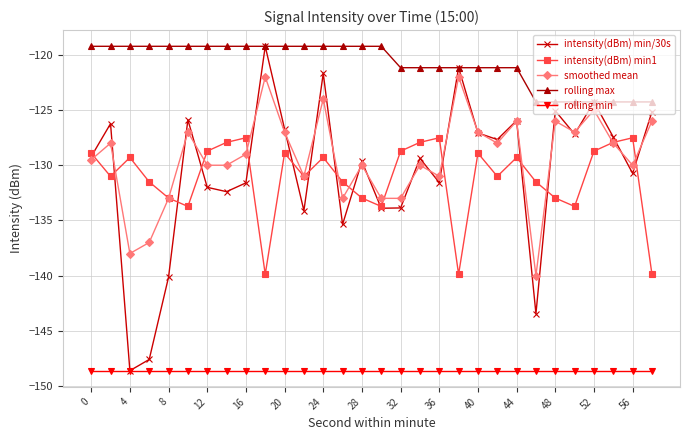

What is the smallest value displayed?

-148.6